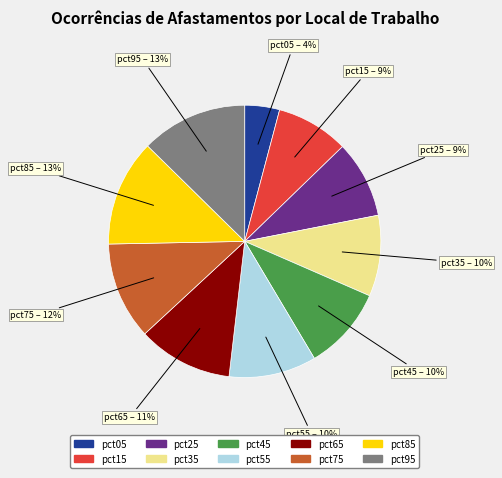

Which slice is the smallest?

pct05